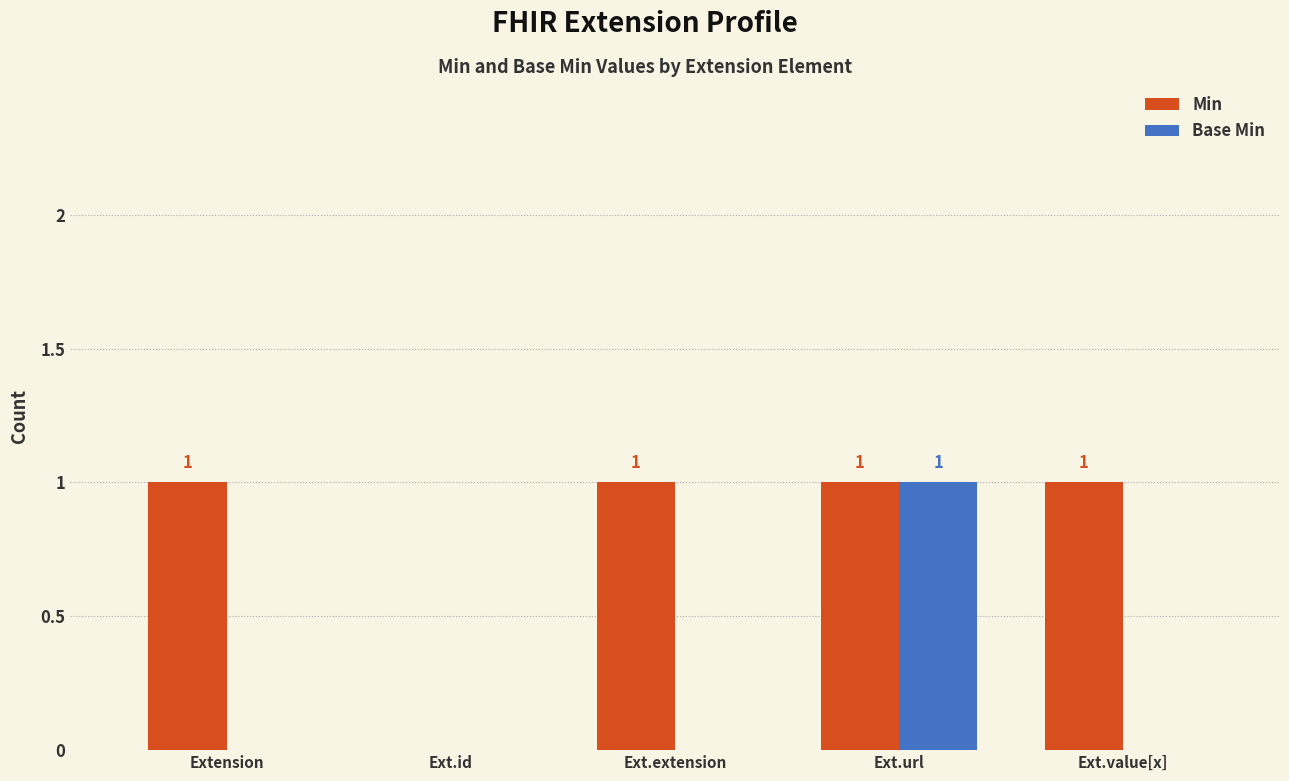

How many values in Base Min are above zero?

1